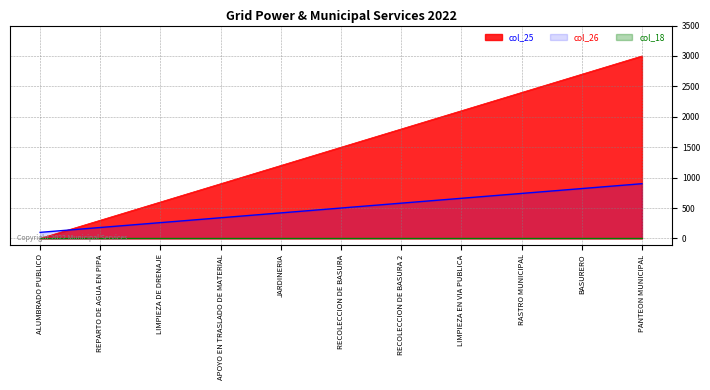

Which category has the highest value across all series?

PANTEON MUNICIPAL